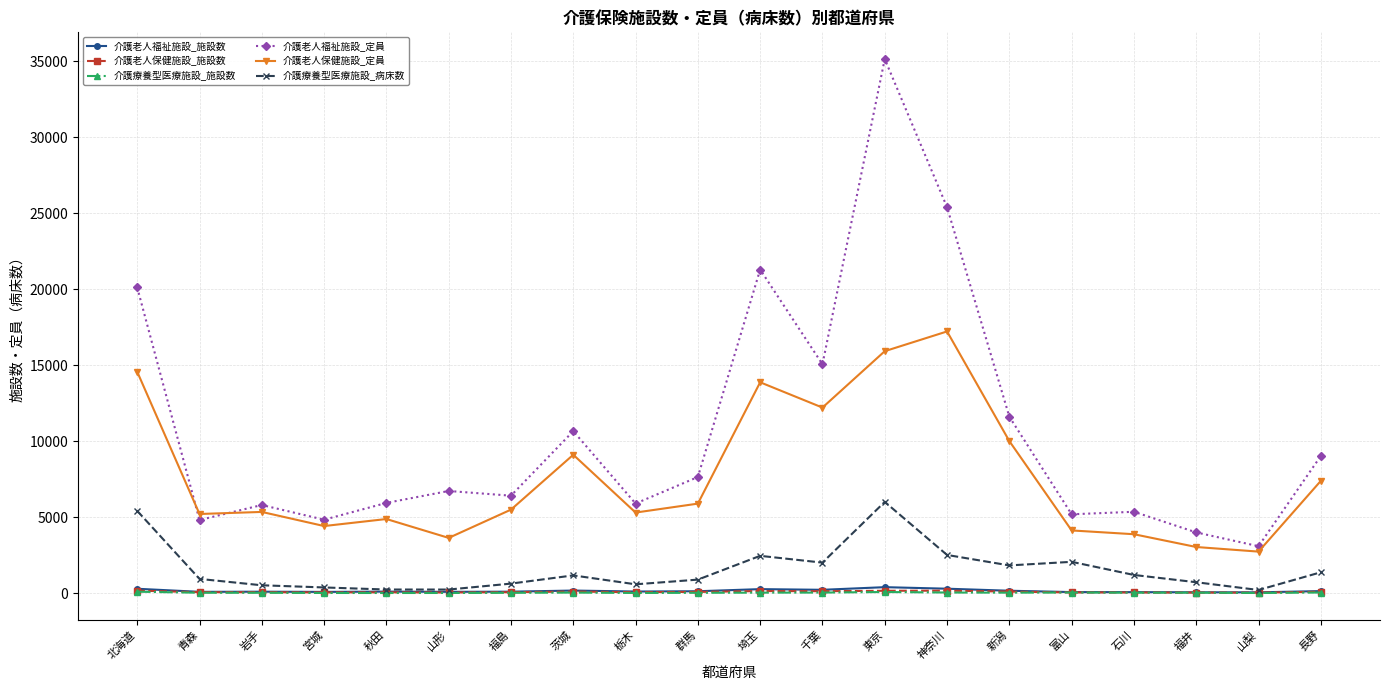

The value of 介護老人福祉施設_定員 at 茨城 is 14869. True or false?

False